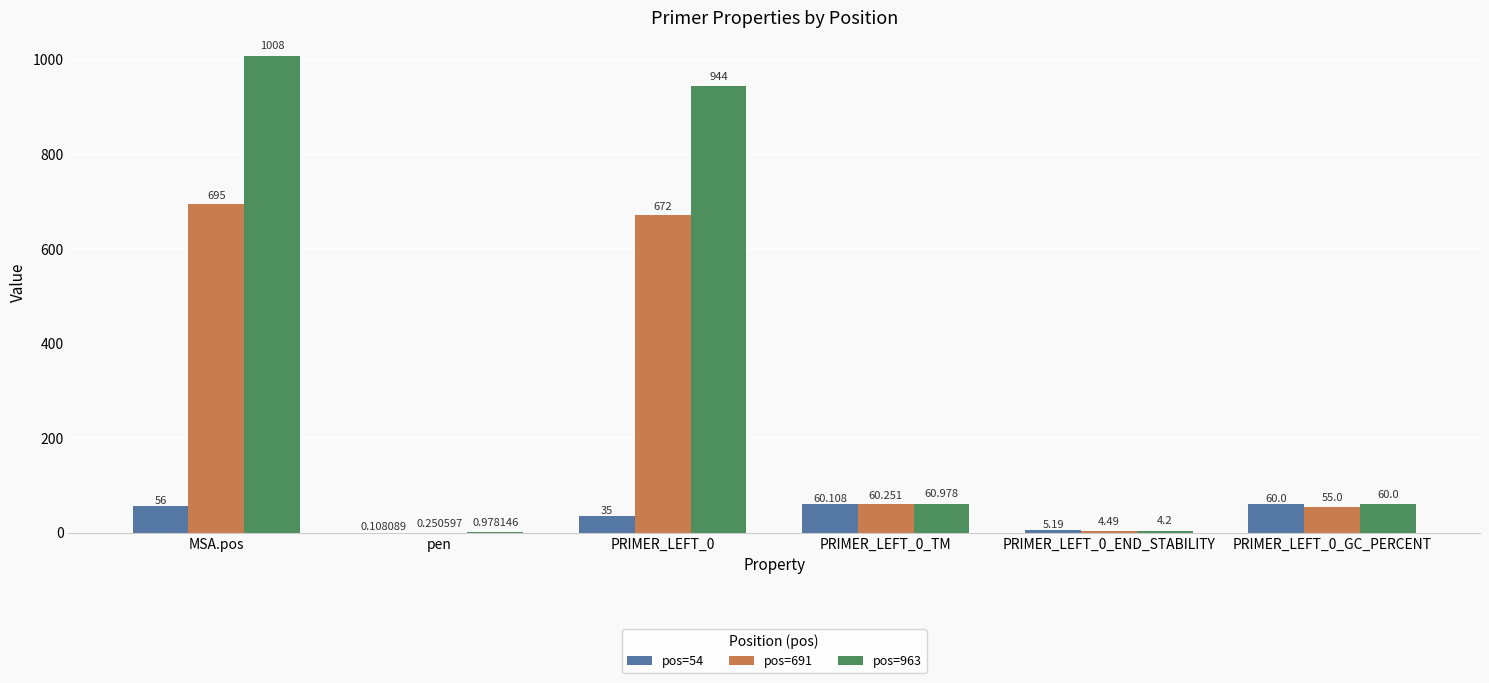

Is it true that pos=963 equals 1008.0 at MSA.pos?

True